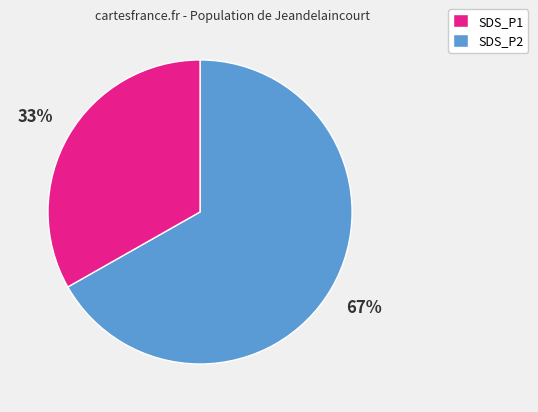

To the nearest percent, what is the difference between the largest and smallest slice percentages?

34%